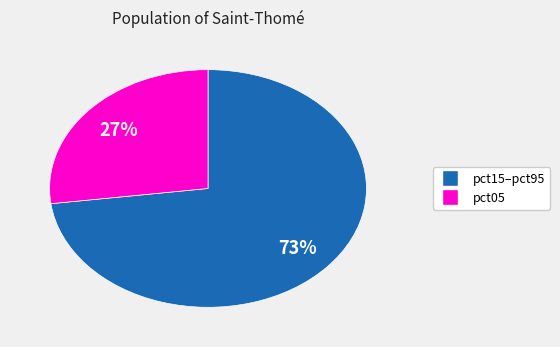

Is there any slice that represents more than half of the pie?

Yes